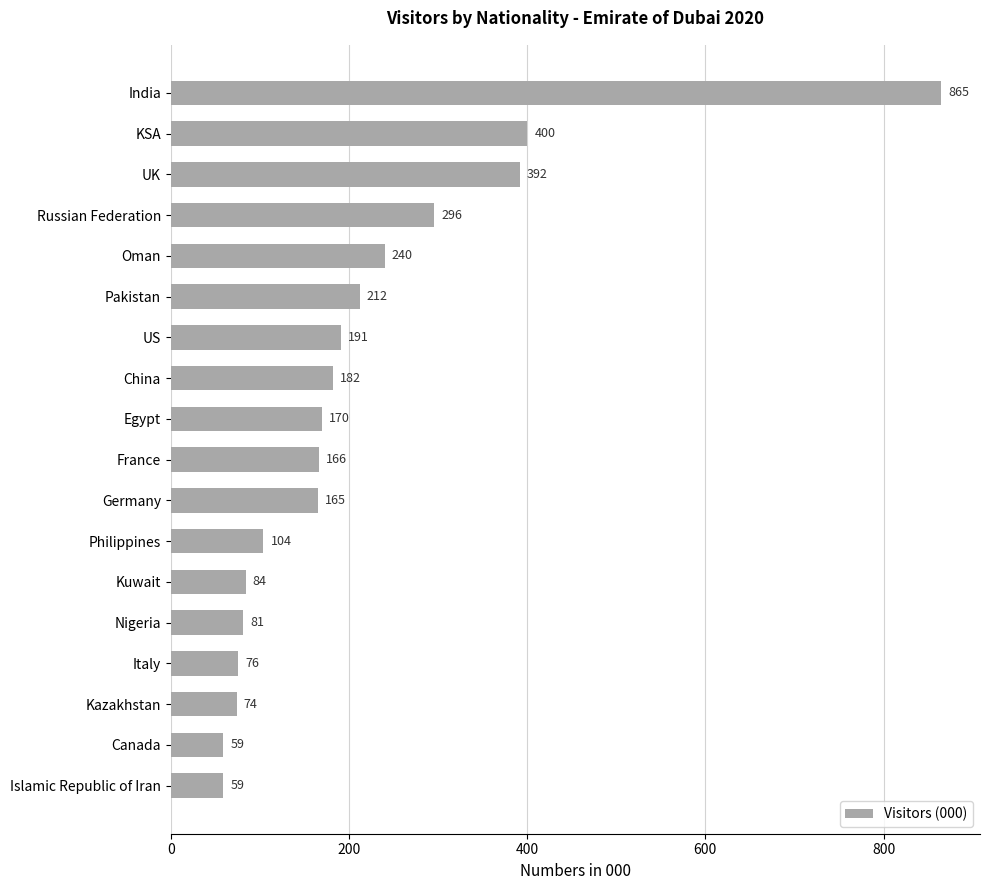

What is the maximum value shown in the chart?

865